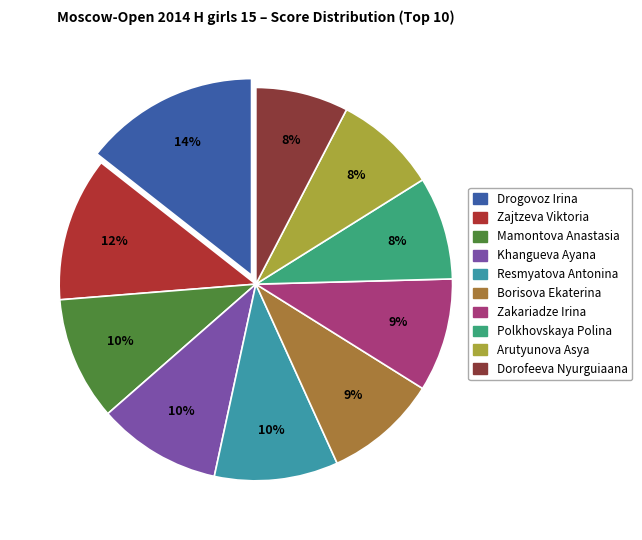

What percentage is the Drogovoz Irina slice, to the nearest percent?

14%